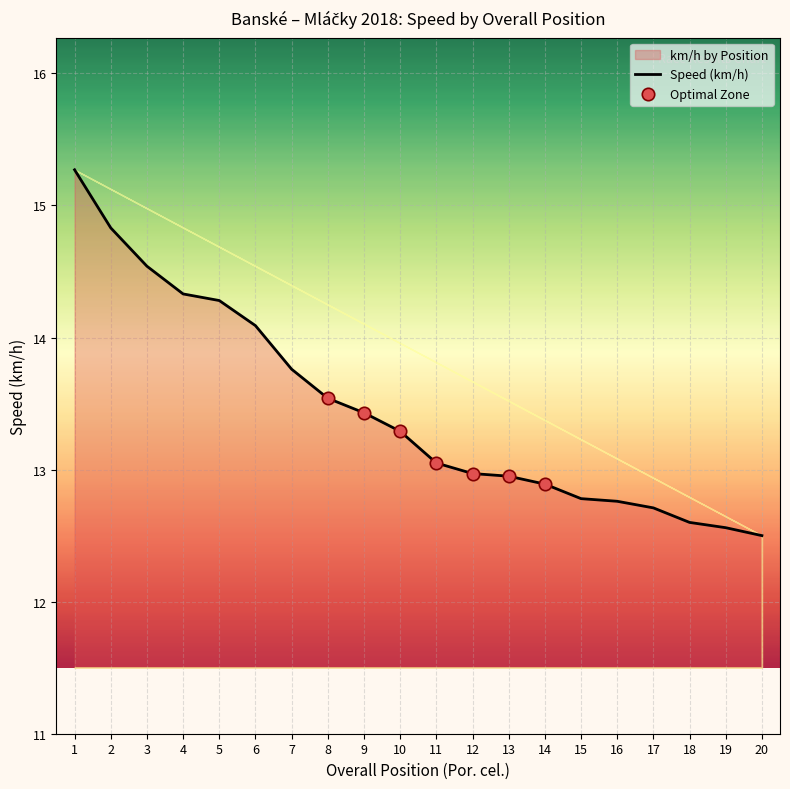

Between 4 and 20, which is larger?

4